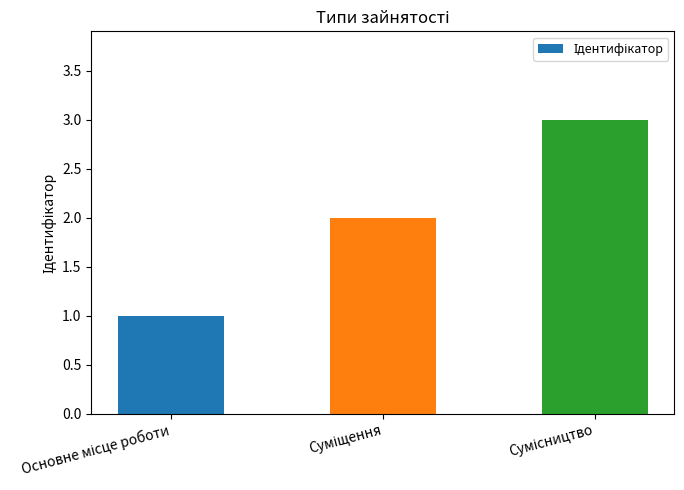

What is the sum of all values?

6